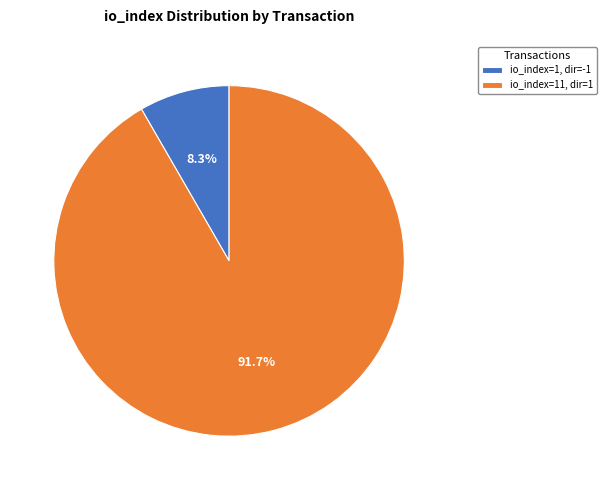

To the nearest percent, what is the average slice percentage?

50%